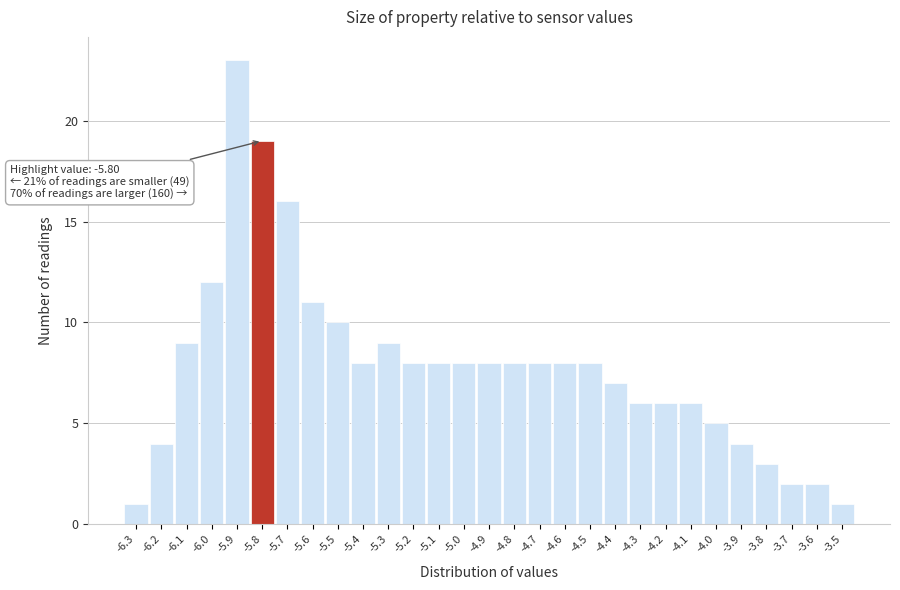

Which range on the x-axis has the tallest bar?

-5.95 to -5.85